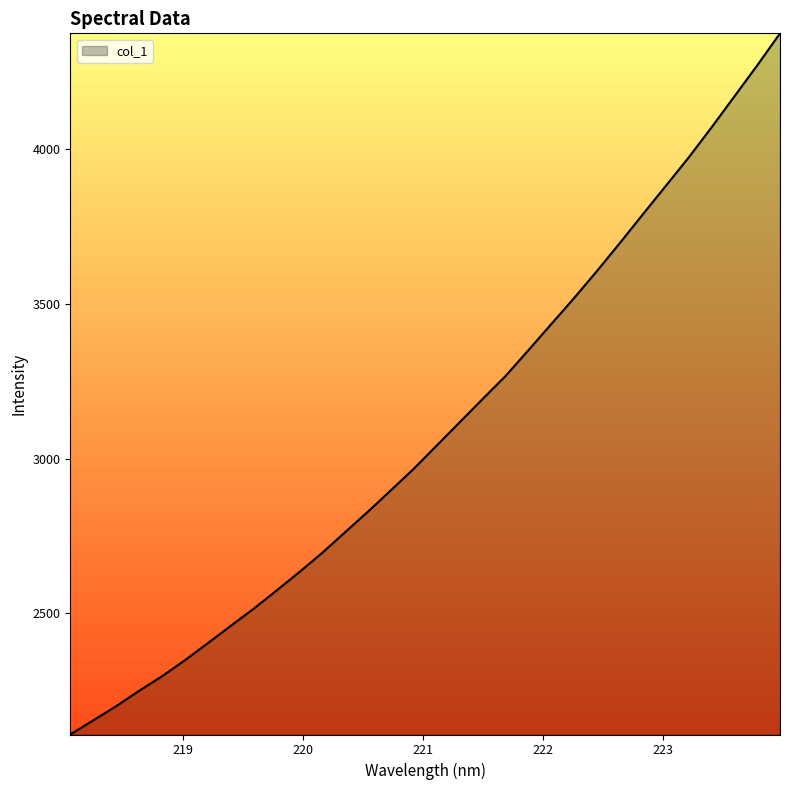

What is the minimum value shown in the chart?

2109.2